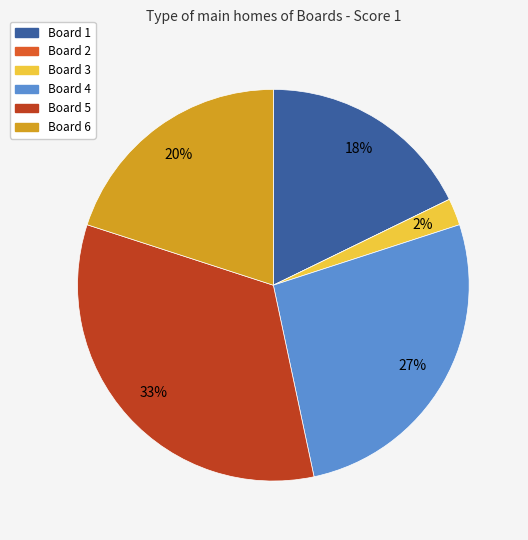

Does Board 6 represent more than half of the total?

No